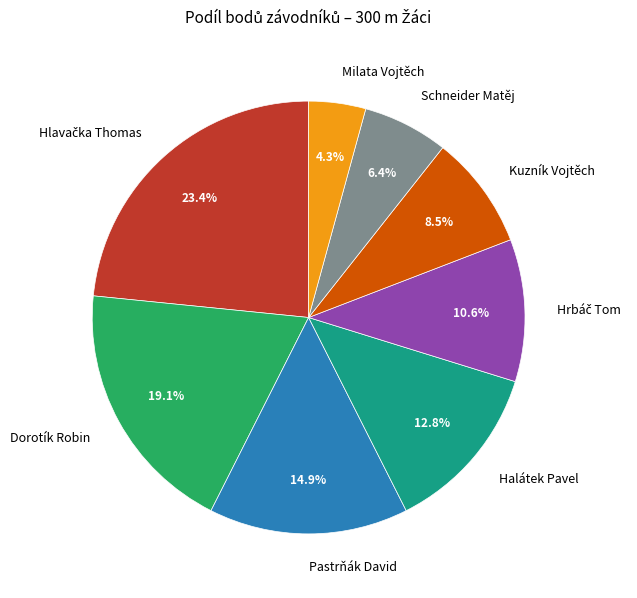

Which has a higher value, Halátek Pavel or Milata Vojtěch?

Halátek Pavel